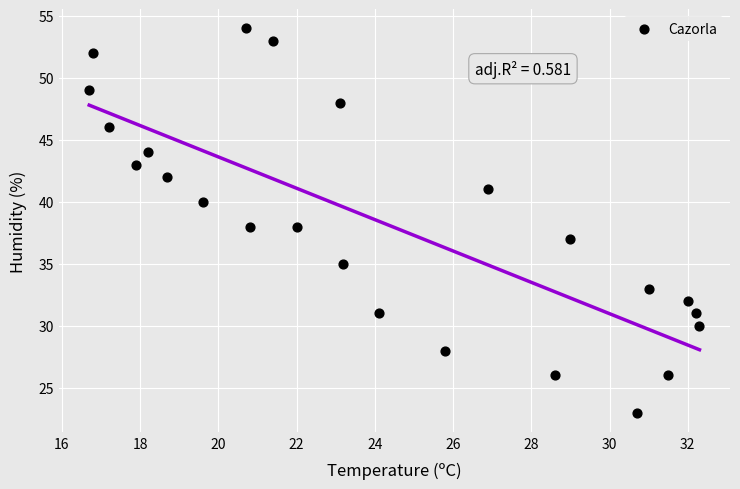

What is the range of Y values (max minus min)?

31